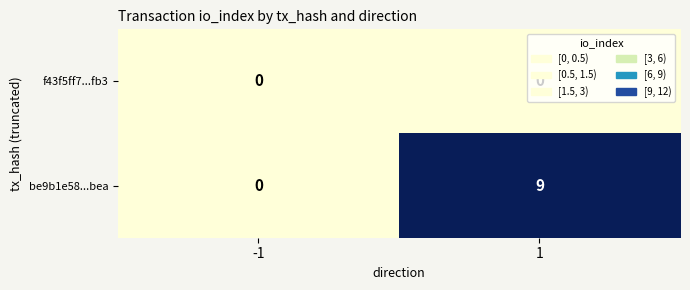

The be9b1e58...bea series shows 9 at 1. True or false?

True